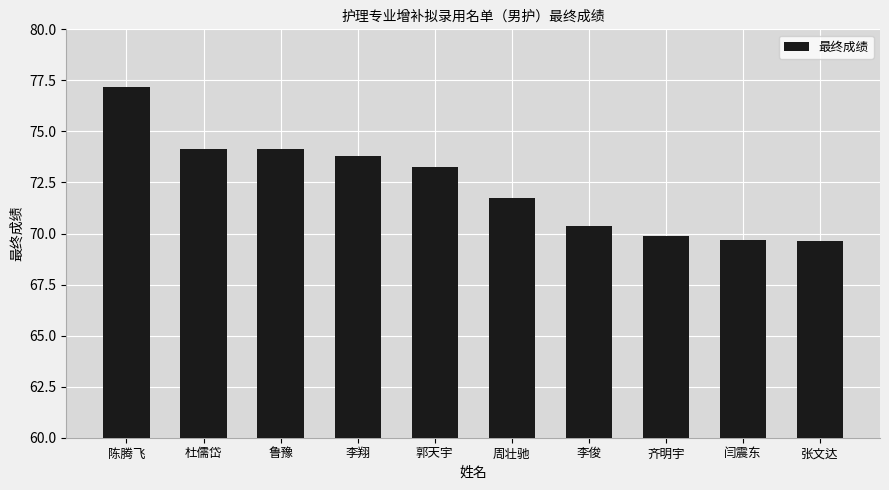

The chart shows a value of 47.0 at 李俊. True or false?

False